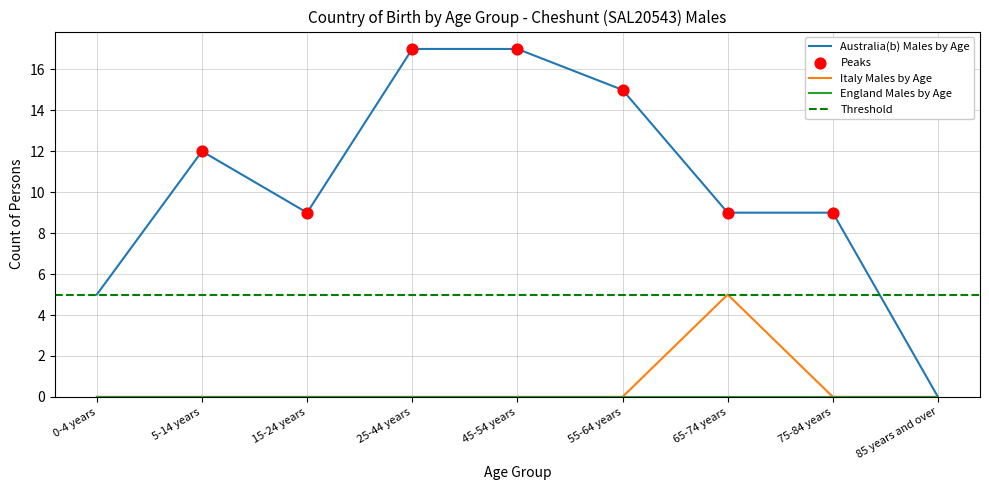

Which series contains the lowest Y value?

Australia(b) Males by Age